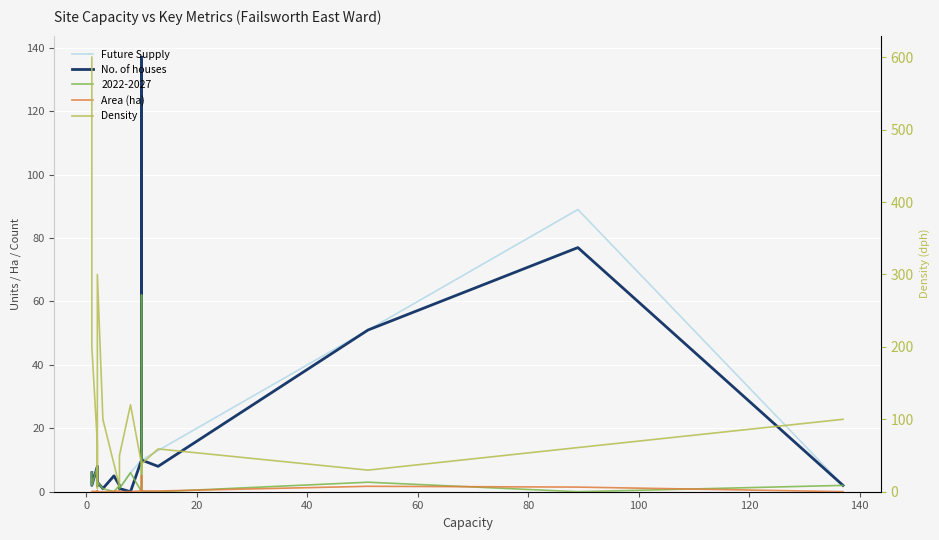

Which series changed the most between 140 and 10?

Density